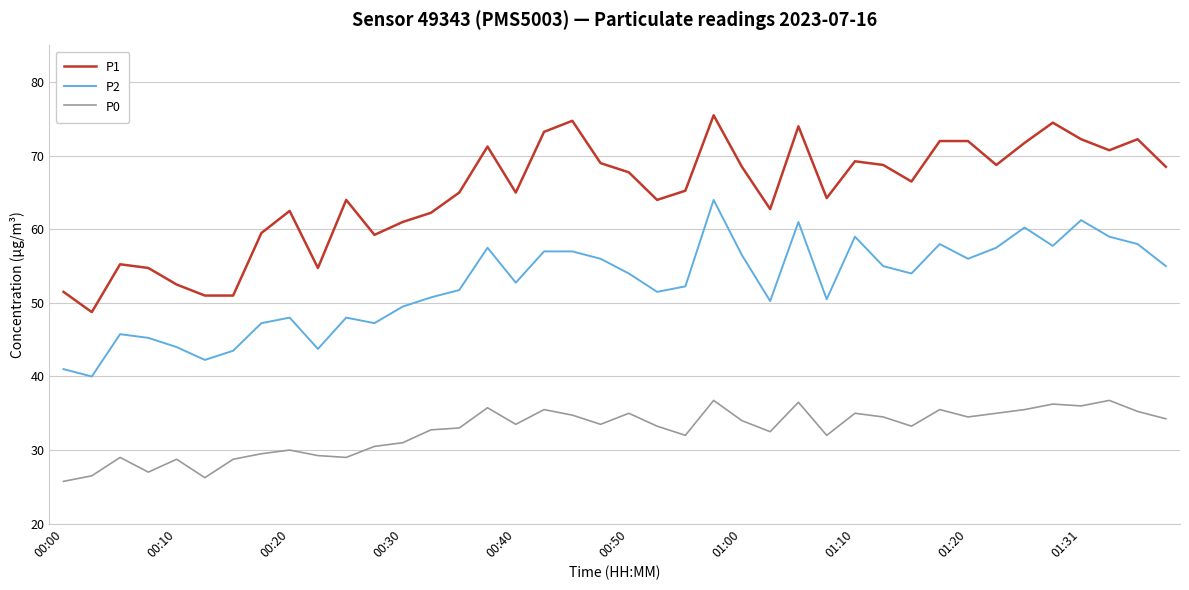

Which series has the largest total across all categories?

P1